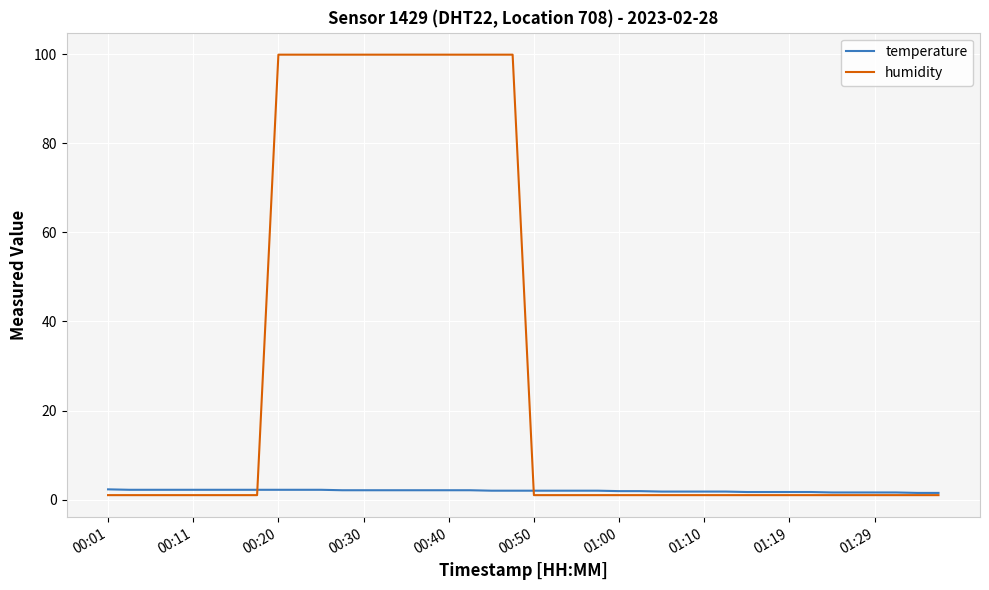

Rank the series by their maximum value, from lowest to highest.

temperature, humidity